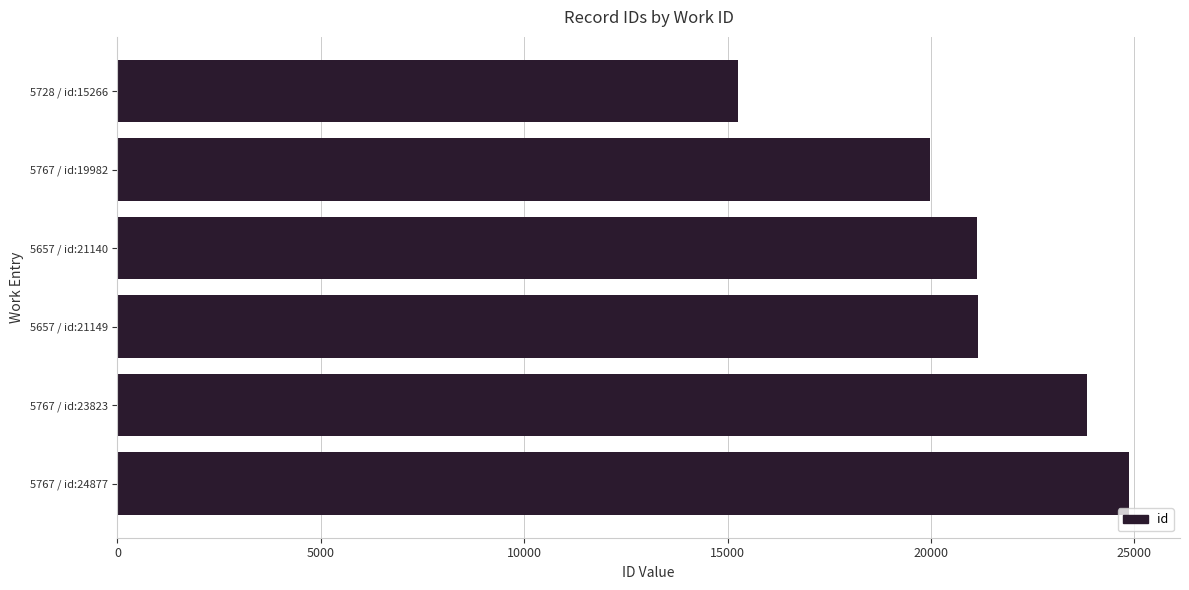

Which category has the lowest value across all series?

5728 / id:15266